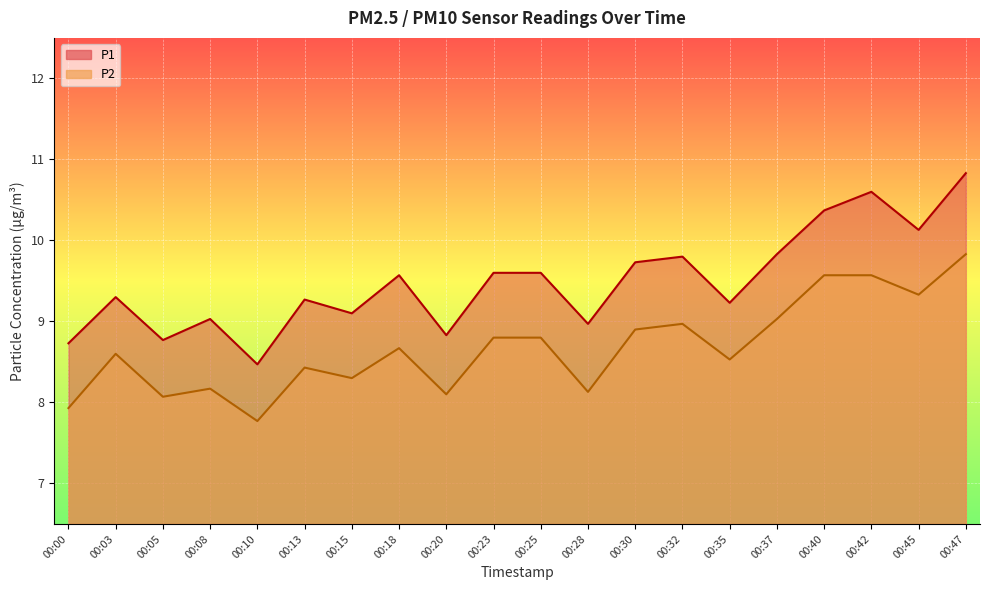

The value of P2 at 00:30 is 15.5. True or false?

False